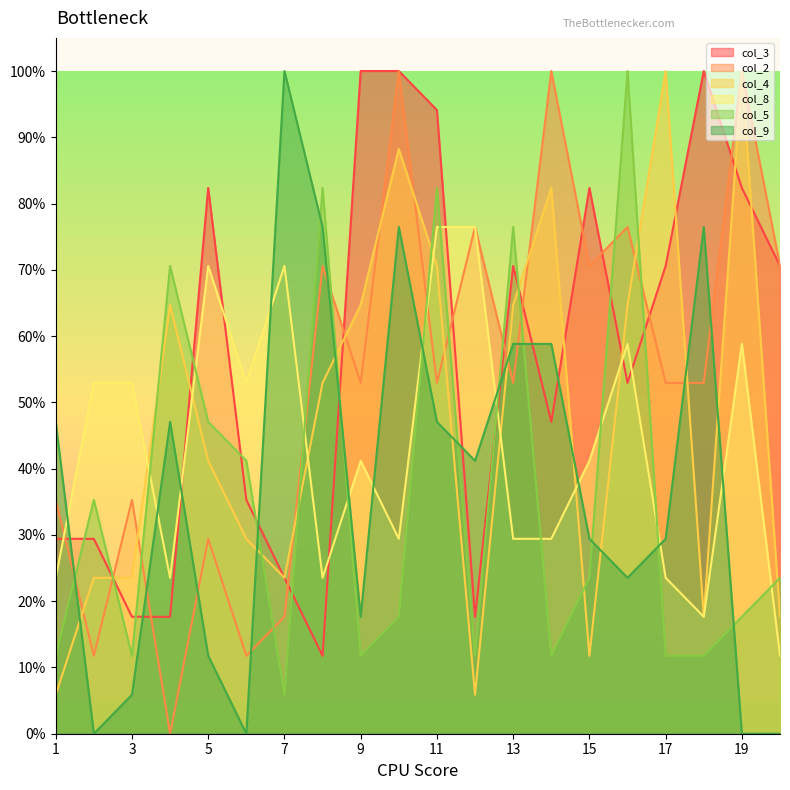

Which category has the lowest value across all series?

4